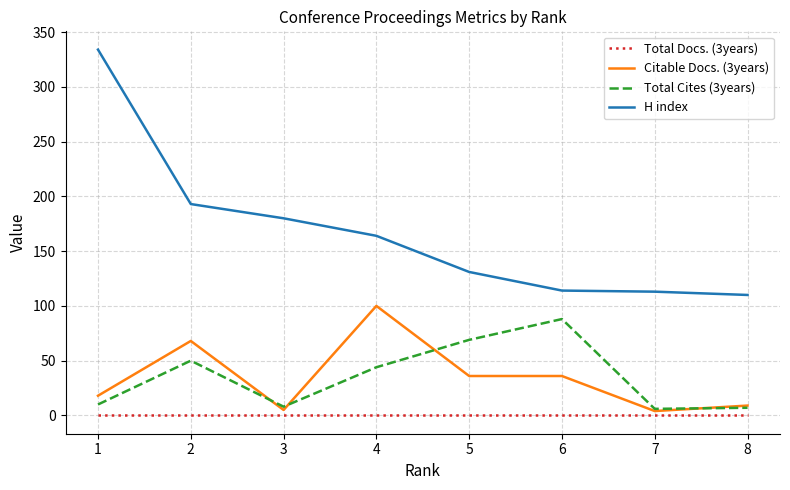

True or false: Citable Docs. (3years) and Total Docs. (3years) cross at least once.

False